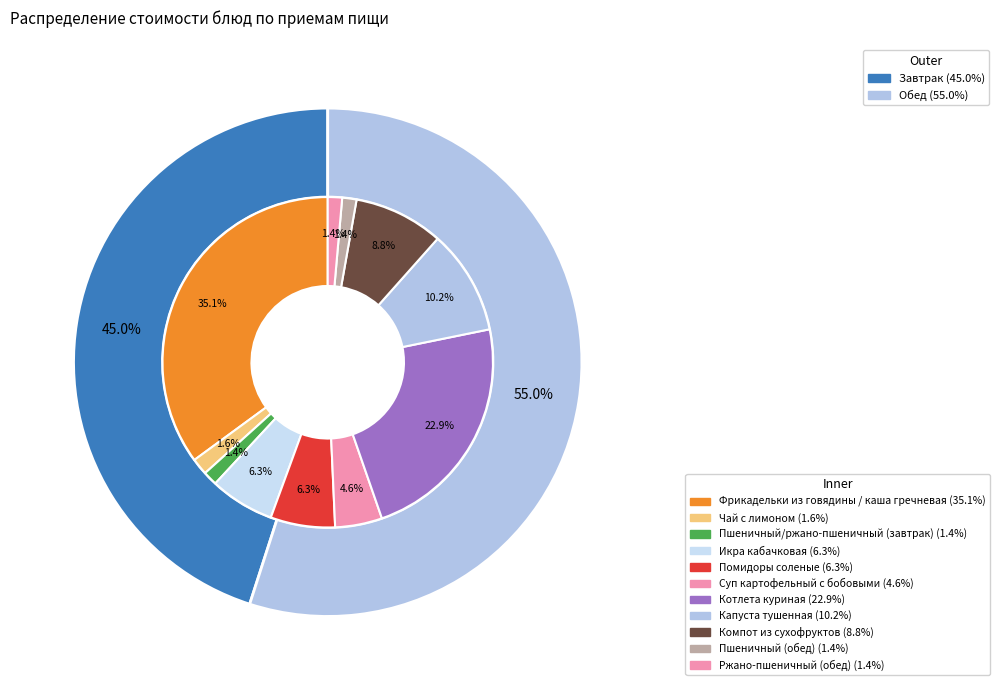

To the nearest percent, what is the combined percentage of Икра кабачковая and Капуста тушенная?

17%